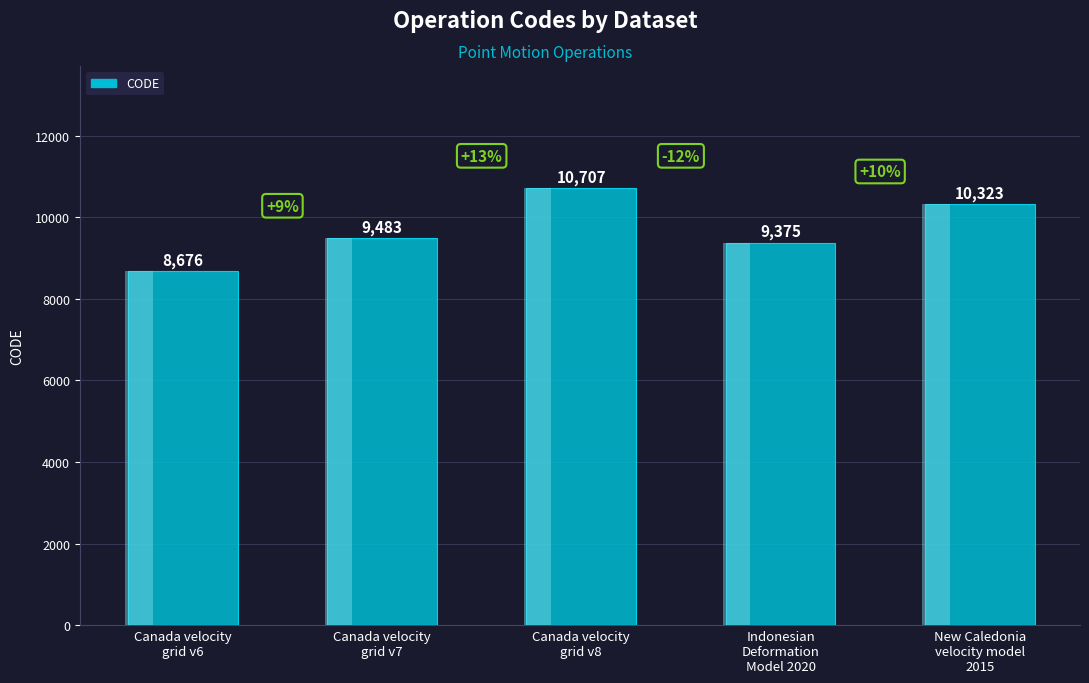

True or false: the data shows 8676 at Canada velocity
grid v6.

True